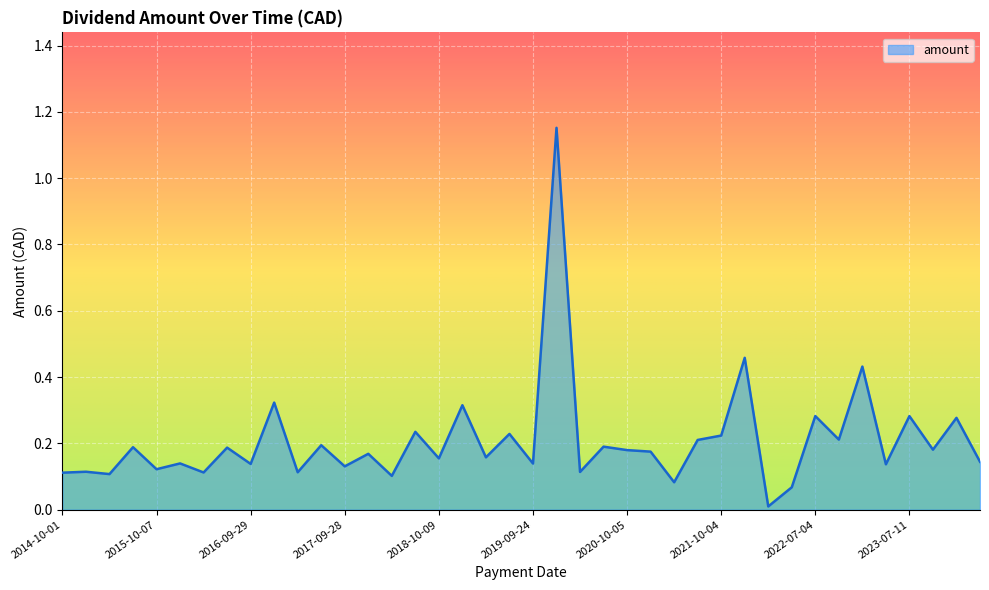

Reading left to right, extract all data points from this chart.

2024-04-02=0.1	2024-01-08=0.3	2023-10-10=0.2	2023-07-11=0.3	2023-04-10=0.1	2023-01-09=0.4	2022-10-03=0.2	2022-07-04=0.3	2022-03-31=0.1	2022-03-29=0.0	2022-01-10=0.5	2021-10-04=0.2	2021-07-05=0.2	2021-04-05=0.1	2021-01-08=0.2	2020-10-05=0.2	2020-07-06=0.2	2020-04-03=0.1	2020-01-08=1.2	2019-09-24=0.1	2019-07-08=0.2	2019-04-05=0.2	2019-01-08=0.3	2018-10-09=0.2	2018-07-03=0.2	2018-04-04=0.1	2018-01-08=0.2	2017-09-28=0.1	2017-06-30=0.2	2017-04-04=0.1	2017-01-09=0.3	2016-09-29=0.1	2016-06-23=0.2	2016-03-24=0.1	2016-01-05=0.1	2015-10-07=0.1	2015-07-03=0.2	2015-04-01=0.1	2015-01-05=0.1	2014-10-01=0.1